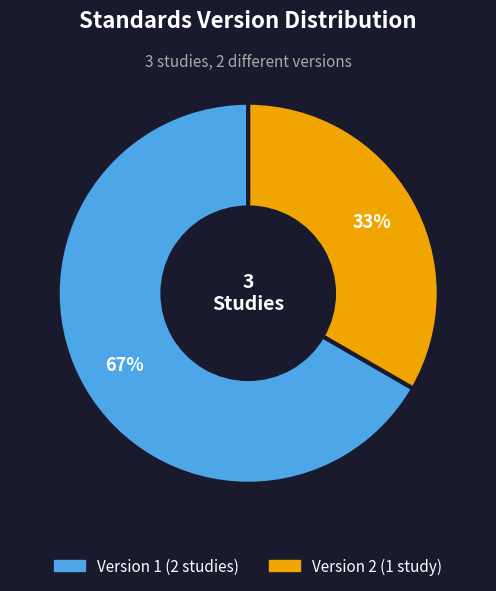

Is there a majority slice in this chart?

Yes